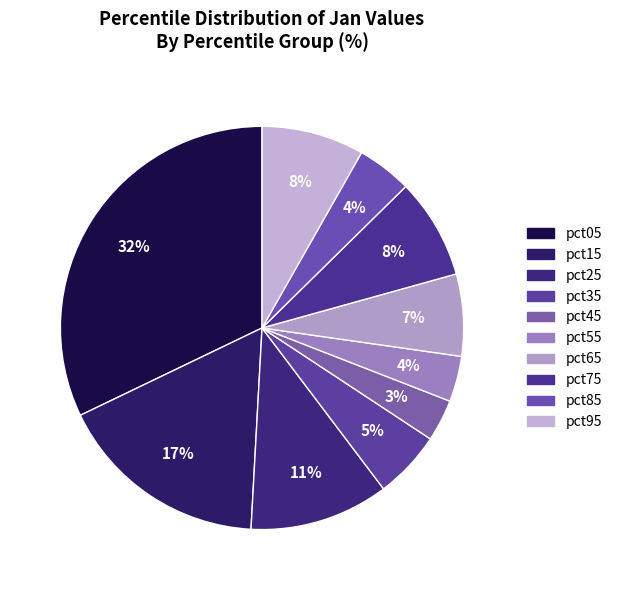

How many segments does this pie chart have?

10